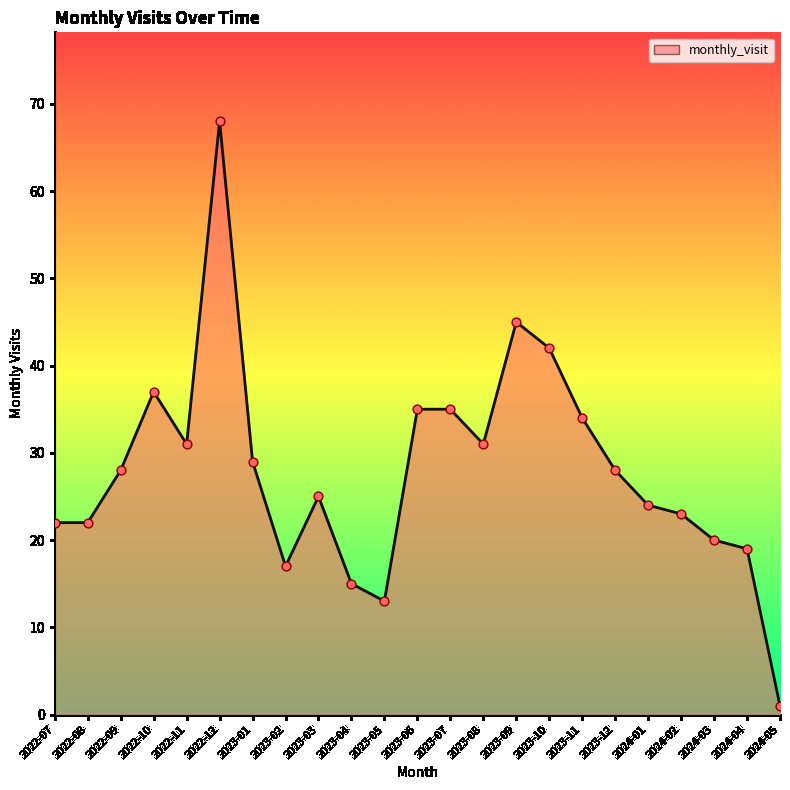

What is the change in value from 2023-02 to 2023-06?

+18